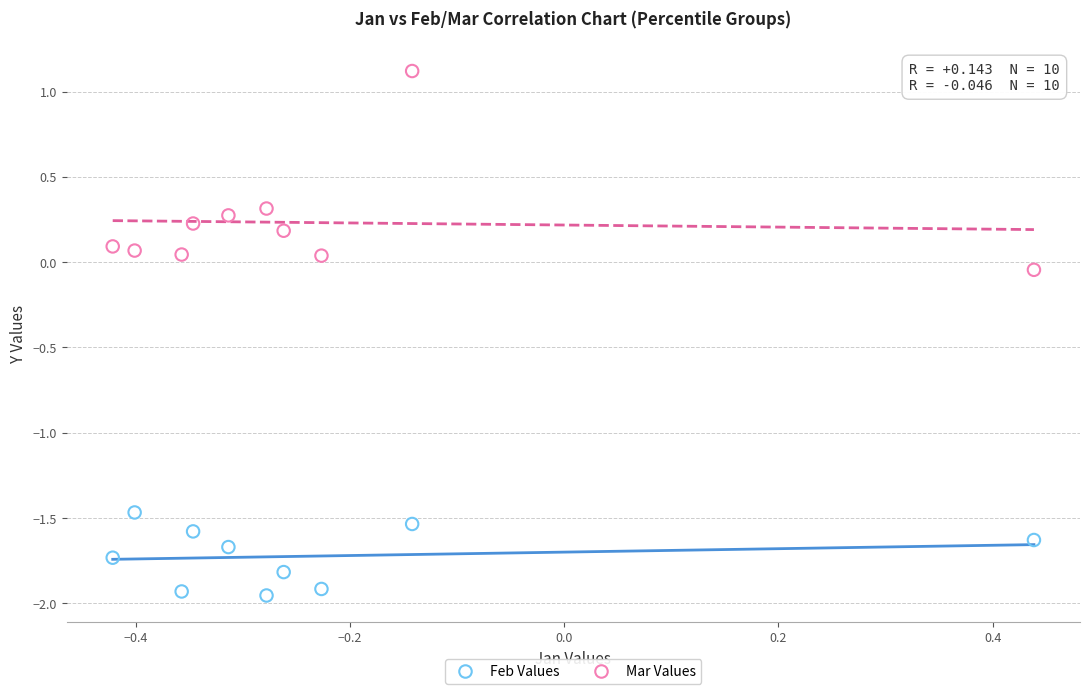

Across all data points, what is the range of X values (max minus min)?

0.9